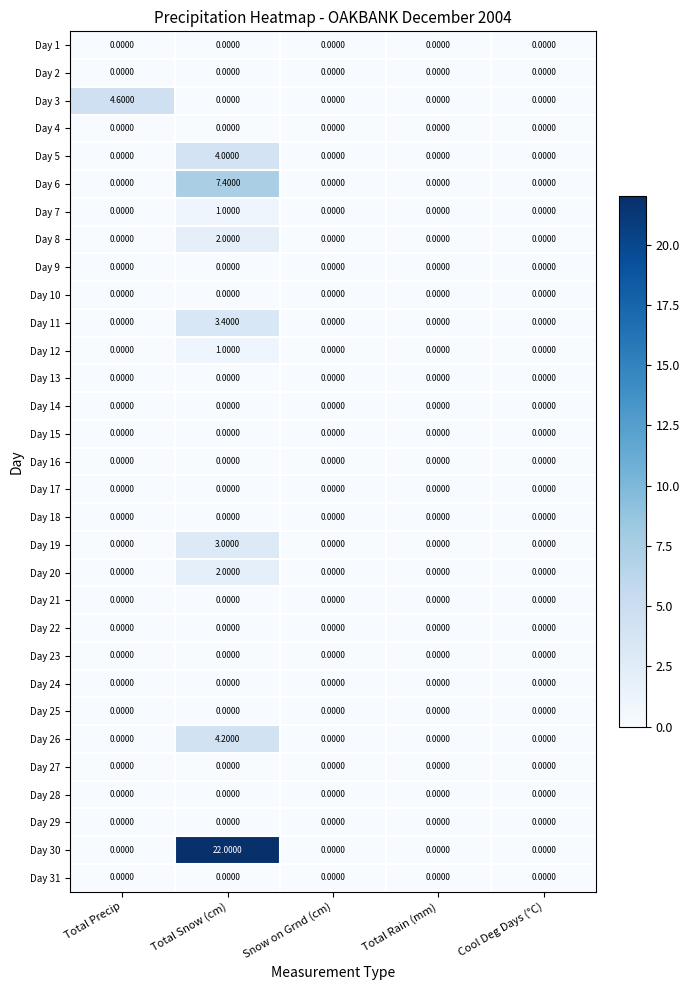

Which series changed the most between Total Snow (cm) and Total Rain (mm)?

Day 30